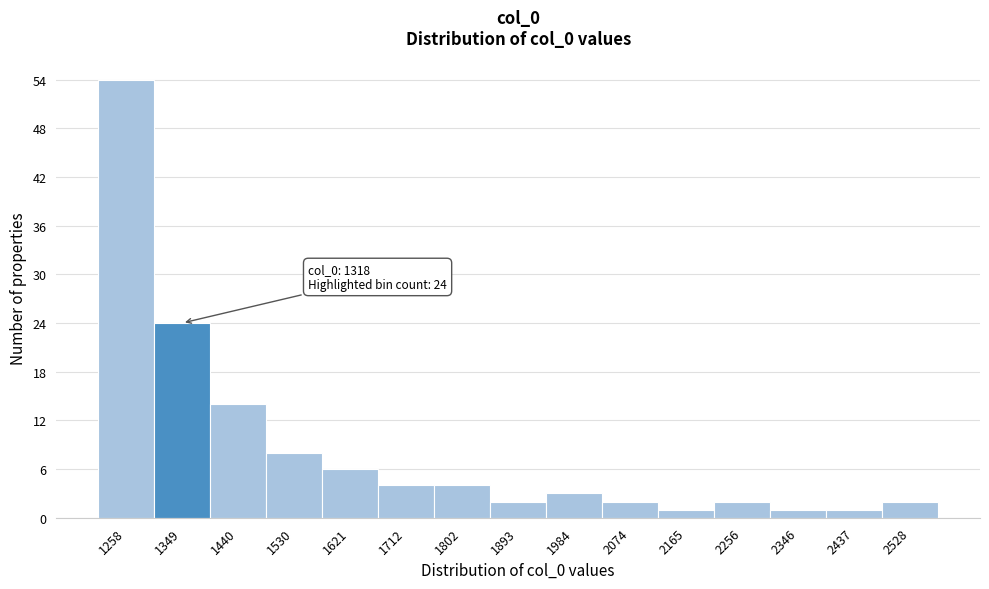

Over which range of the x-axis is the bar tallest?

1210 to 1300